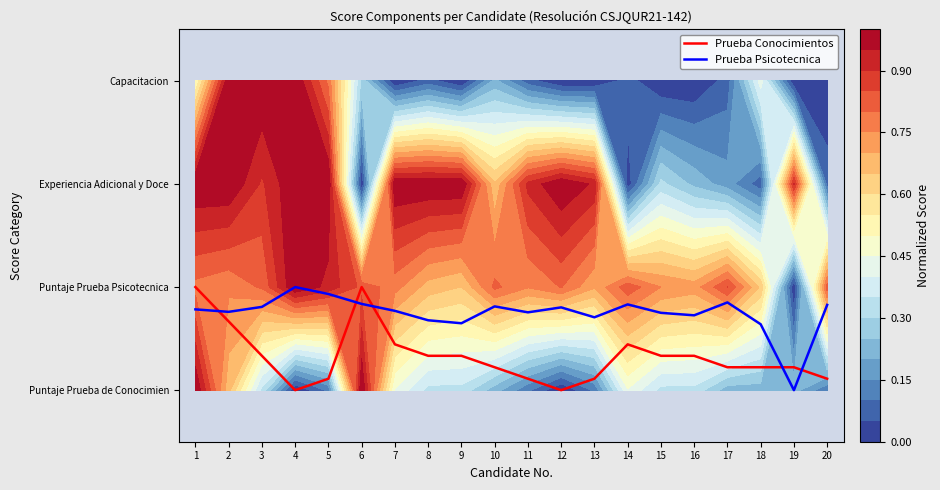

Between 19 and 5, which is larger?

19